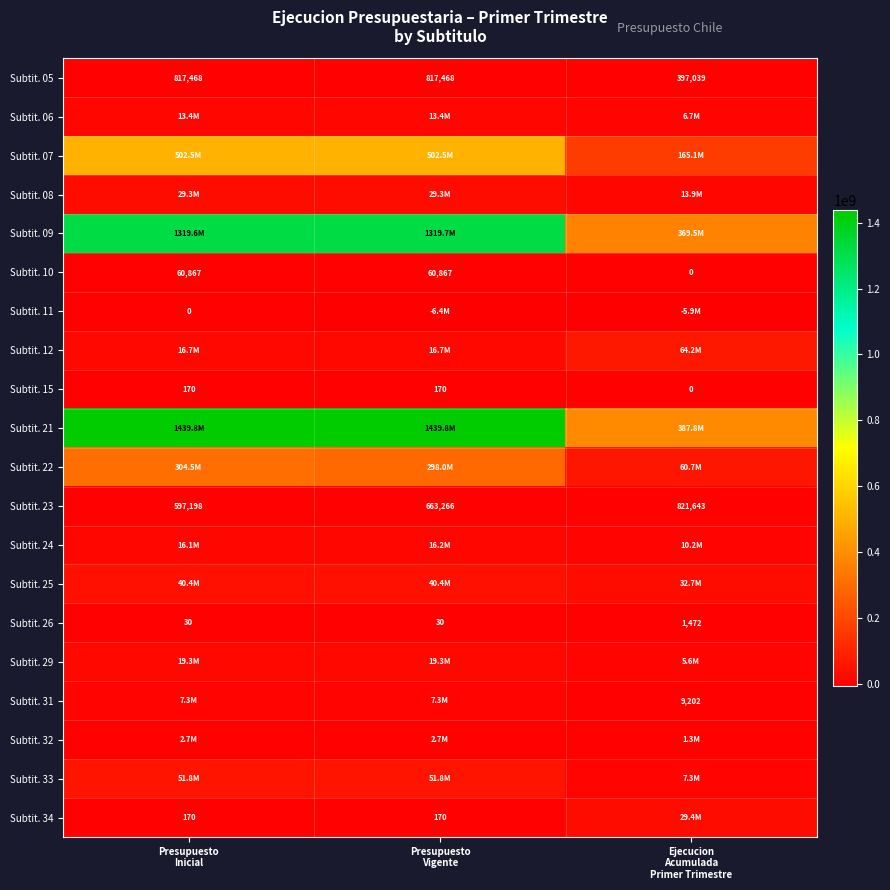

At which label does Subtit. 24 reach its peak?

Presupuesto Vigente